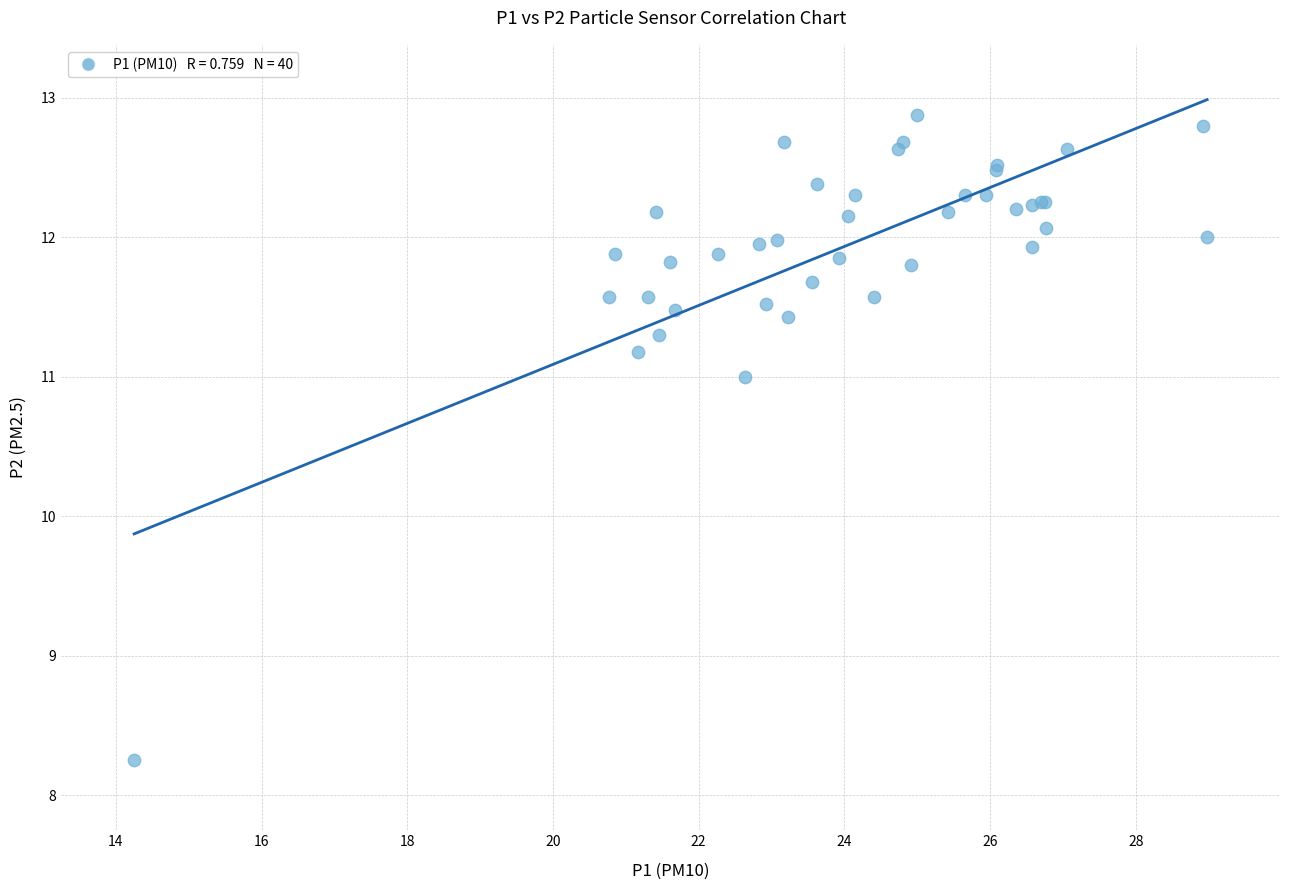

What Y value in the scatter plot is closest to 10?

11.0